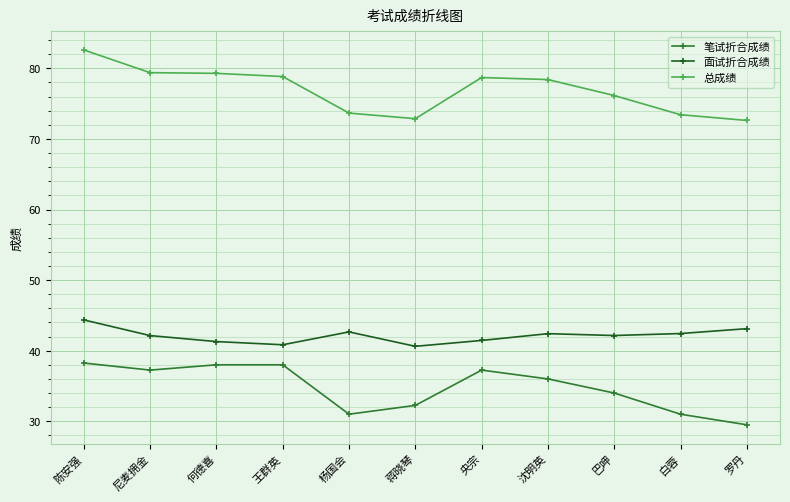

Which category has the lowest value in the 笔试折合成绩 series?

罗丹